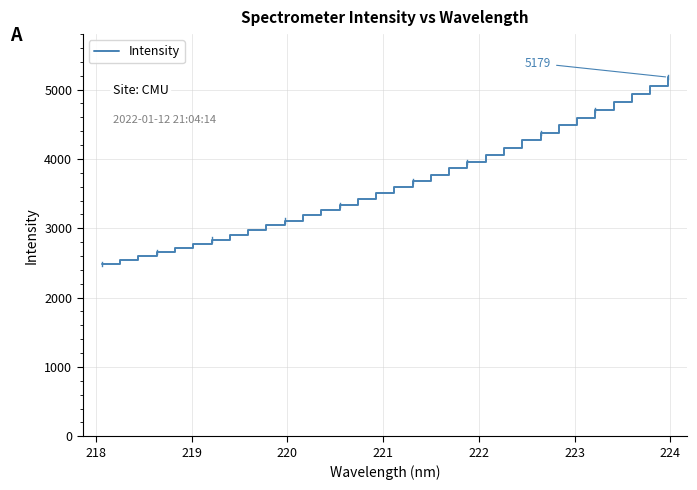

What is the maximum value shown in the chart?

5179.1